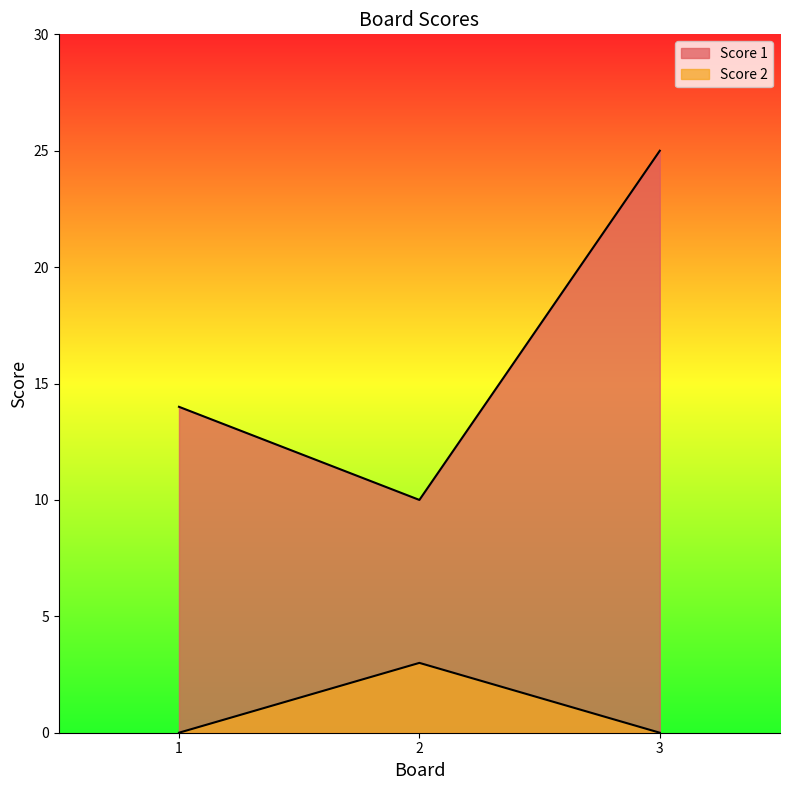

What are all the series names shown in the legend?

Score 1, Score 2